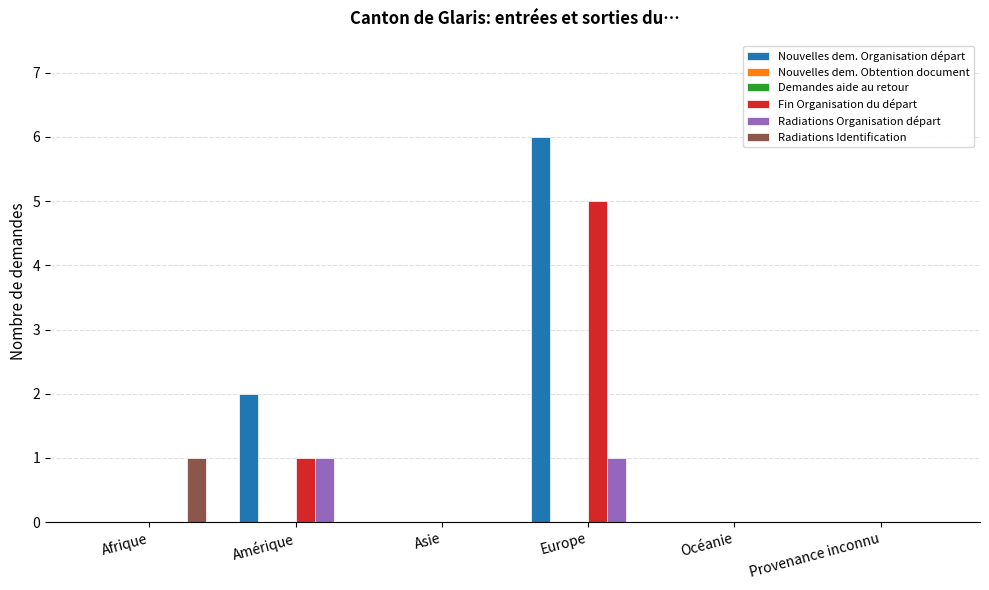

What is the difference between the second highest and minimum values in the Fin Organisation du départ series?

1